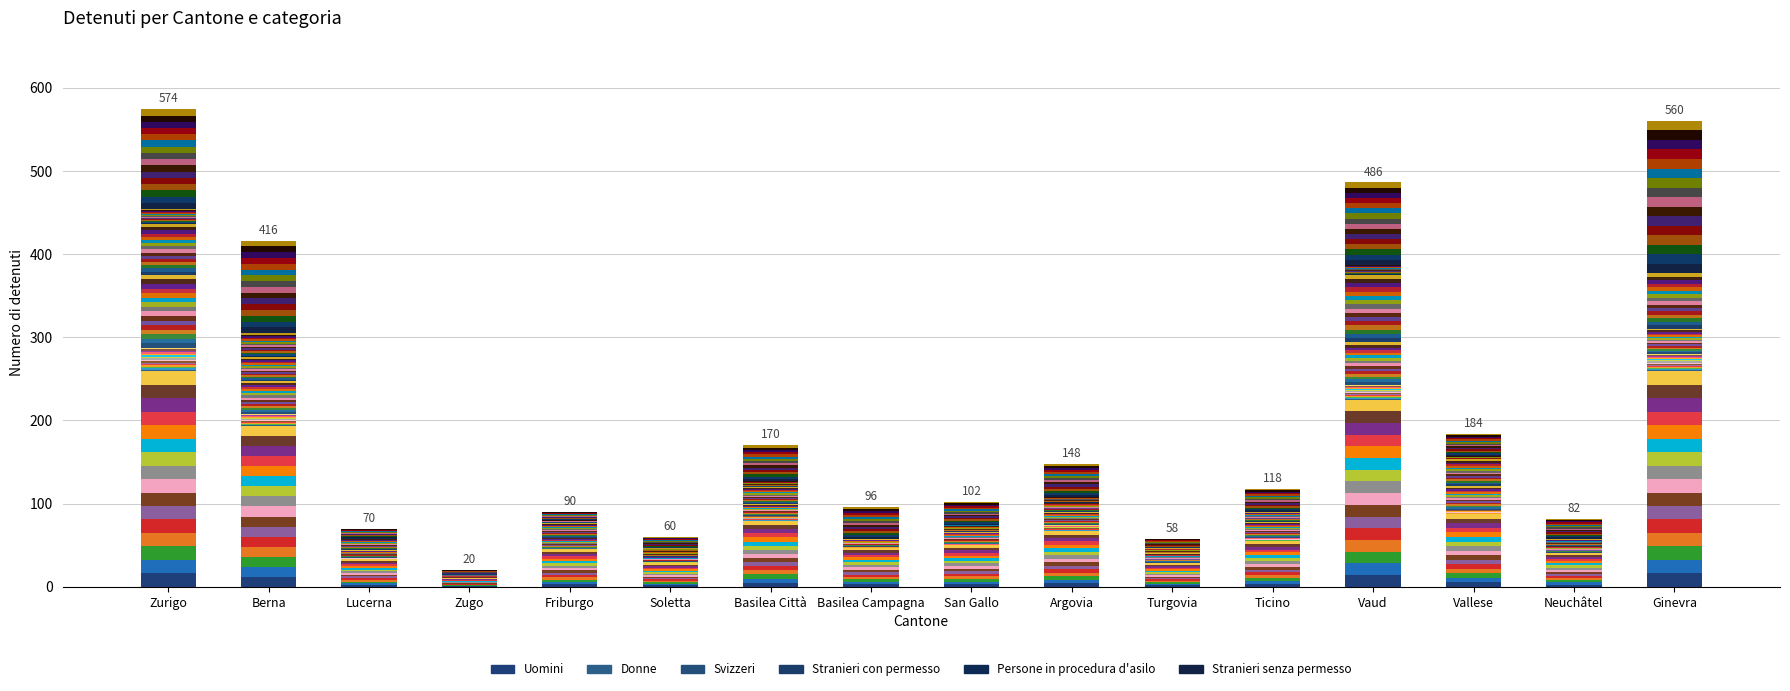

Which category has the lowest value in the Stranieri con permesso series?

Basilea Campagna